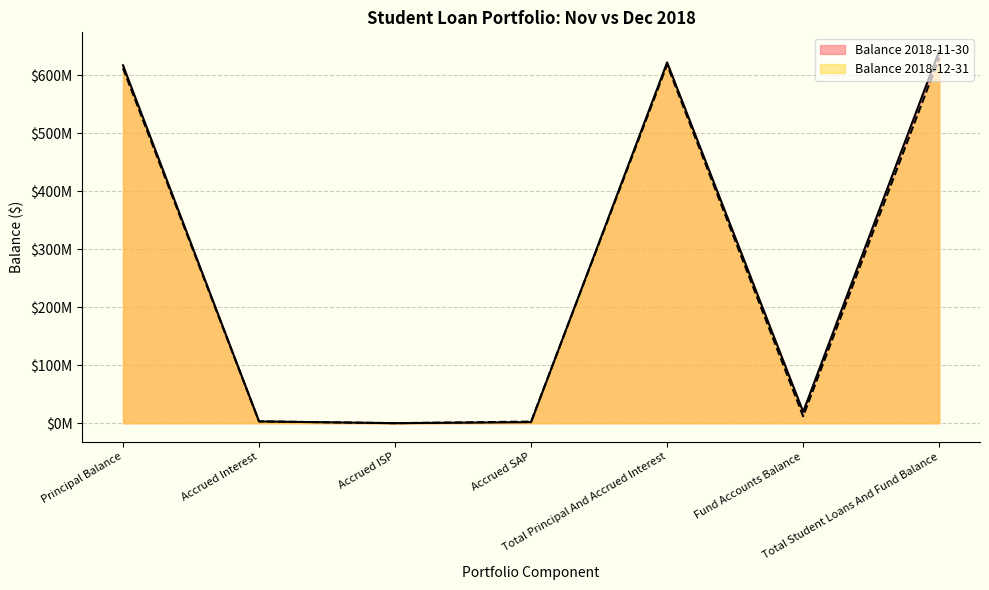

Where do Balance 2018-11-30 and Balance 2018-12-31 first cross each other?

Principal Balance and Accrued Interest